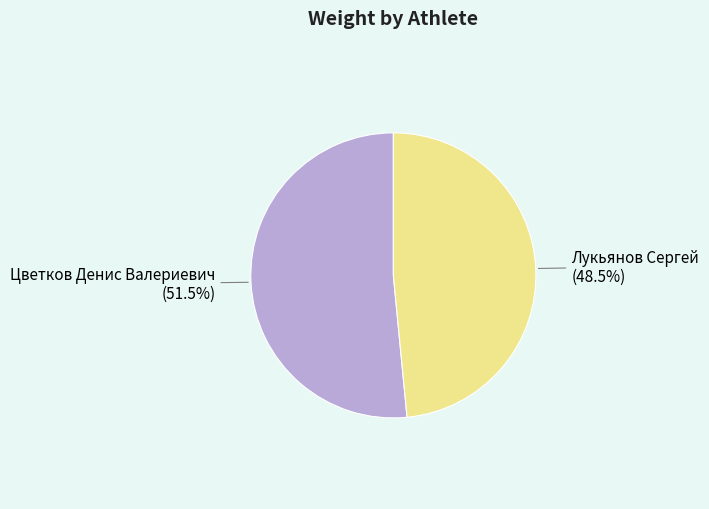

Is there a majority slice in this chart?

Yes